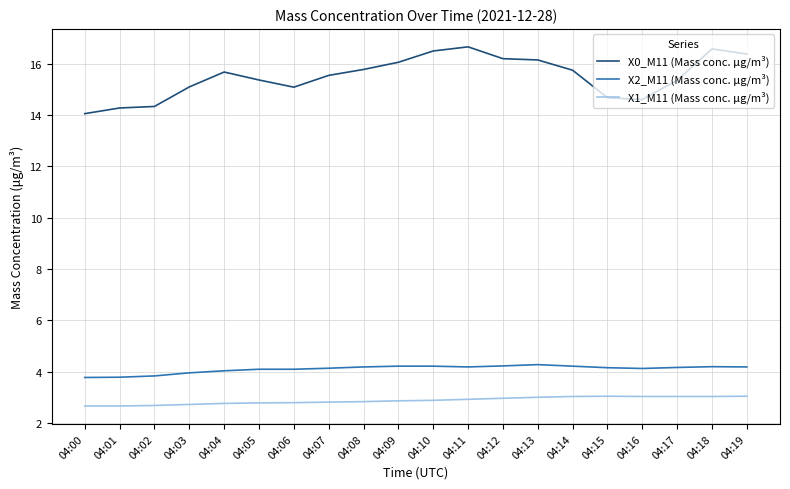

What is the difference between the highest and lowest values at 04:12?

13.2